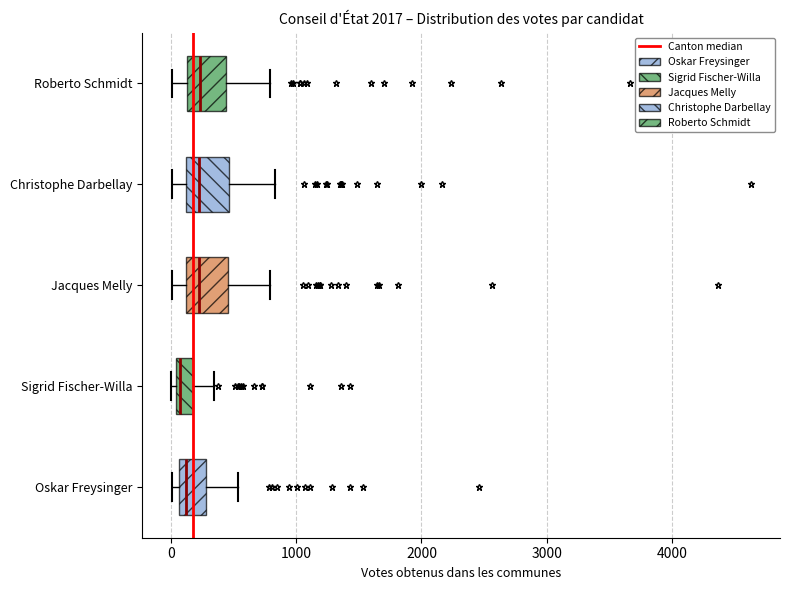

Where does the left whisker of the box for Jacques Melly end on the x-axis? The values are not printed on the chart, so give them approximately, as read against the axis.

0